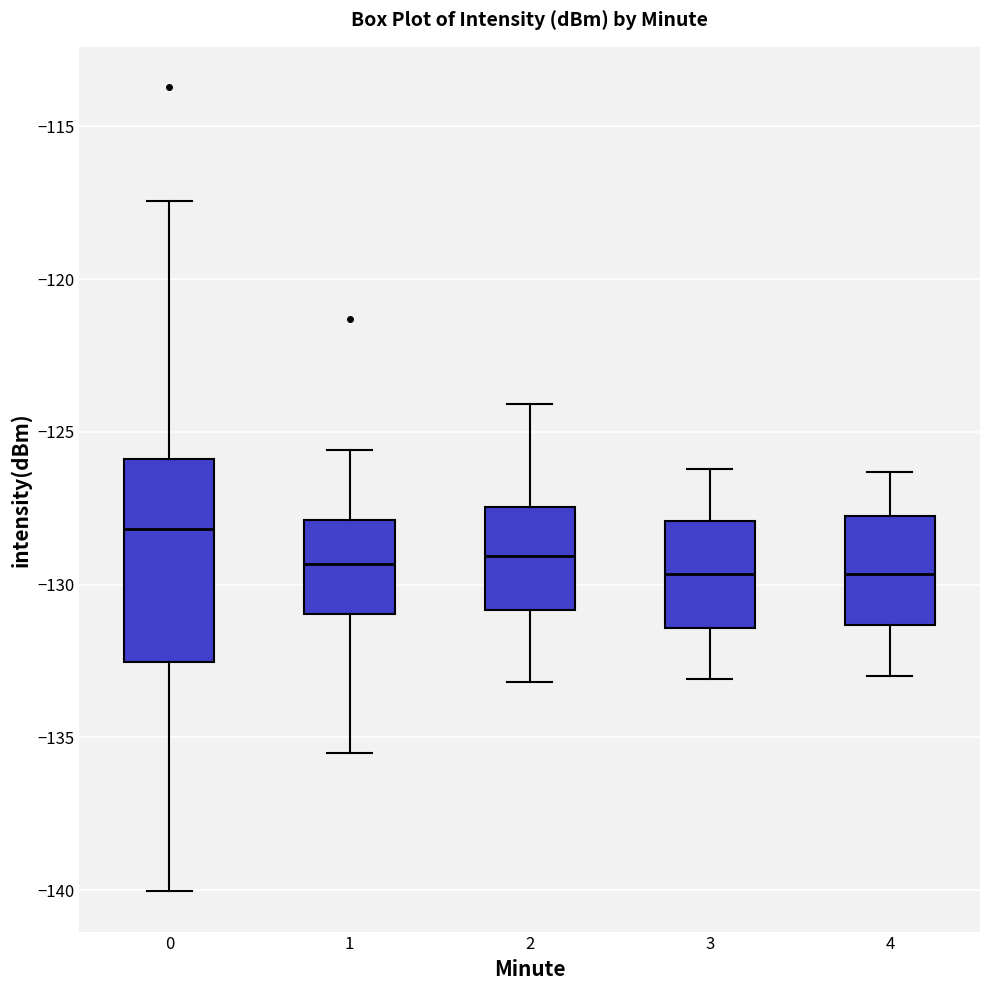

Reading left to right, transcribe this box plot: for each box, give where its median line is, the range the box spans, and where its two whiskers end, as read against the y-axis. The values are not printed on the chart, so give them approximately, as read against the axis.

0: median -128.0, box -132.5 to -126.0, whiskers -140.0 to -117.5
1: median -129.5, box -131.0 to -128.0, whiskers -135.5 to -125.5
2: median -129.0, box -131.0 to -127.5, whiskers -133.0 to -124.0
3: median -129.5, box -131.5 to -128.0, whiskers -133.0 to -126.0
4: median -129.5, box -131.5 to -127.5, whiskers -133.0 to -126.5